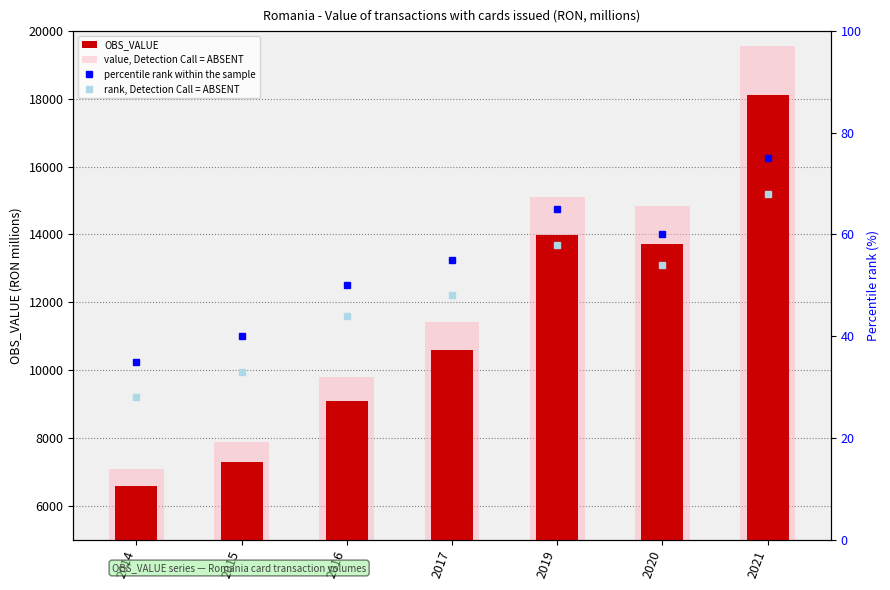

At which category is the sum across all series the highest?

2021